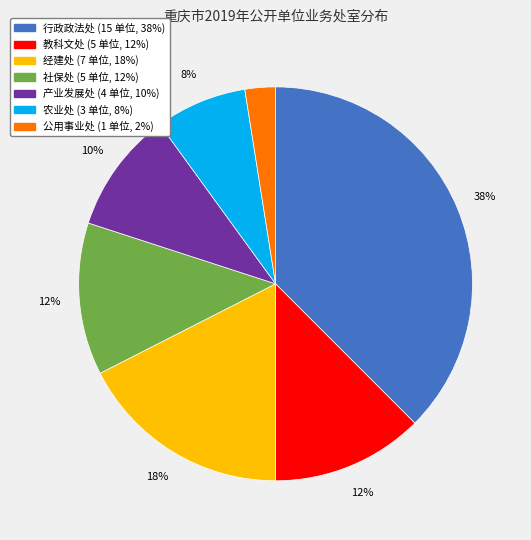

Do 产业发展处 and 农业处 together represent more than half of the pie?

No